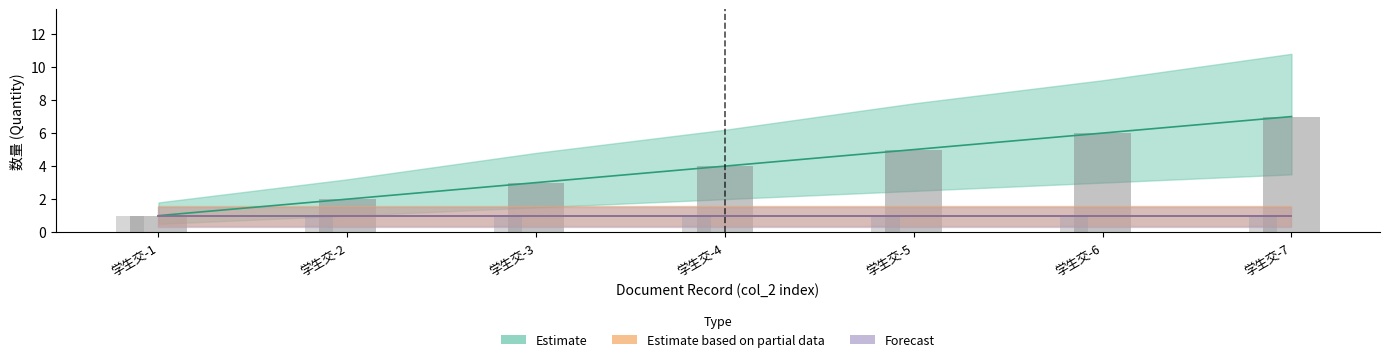

Which series has the largest range (max minus min)?

col_2 (Estimate)